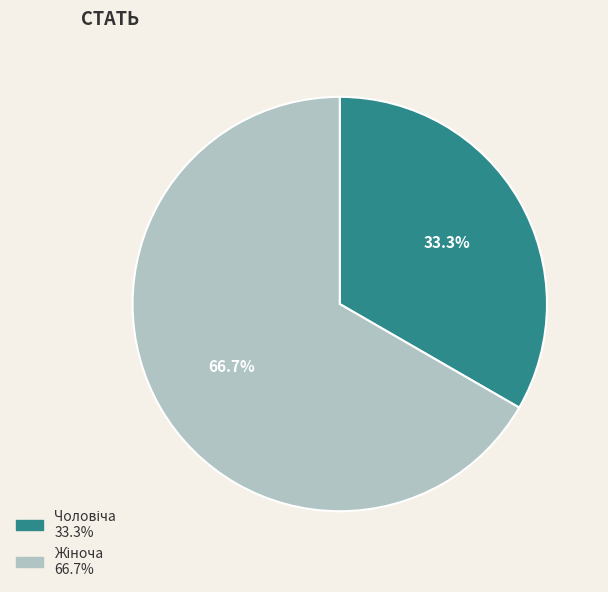

Is there any slice that represents more than half of the pie?

Yes